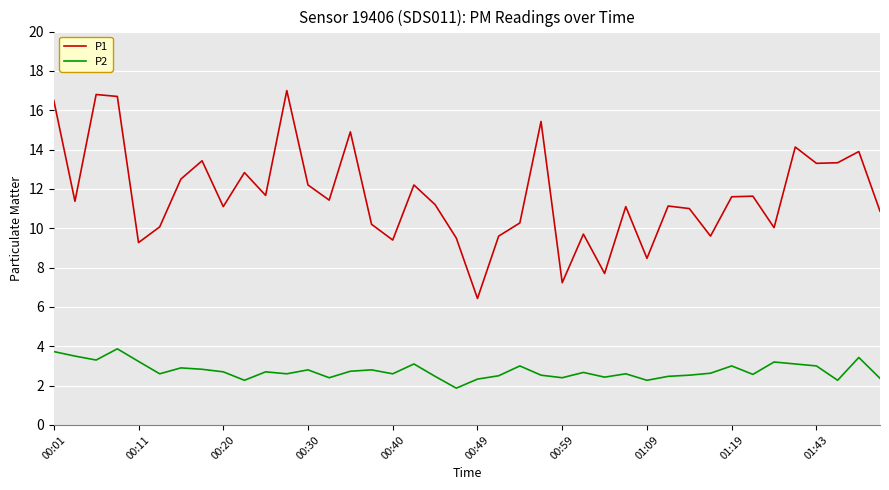

What is the sum of all P2 values?

110.3